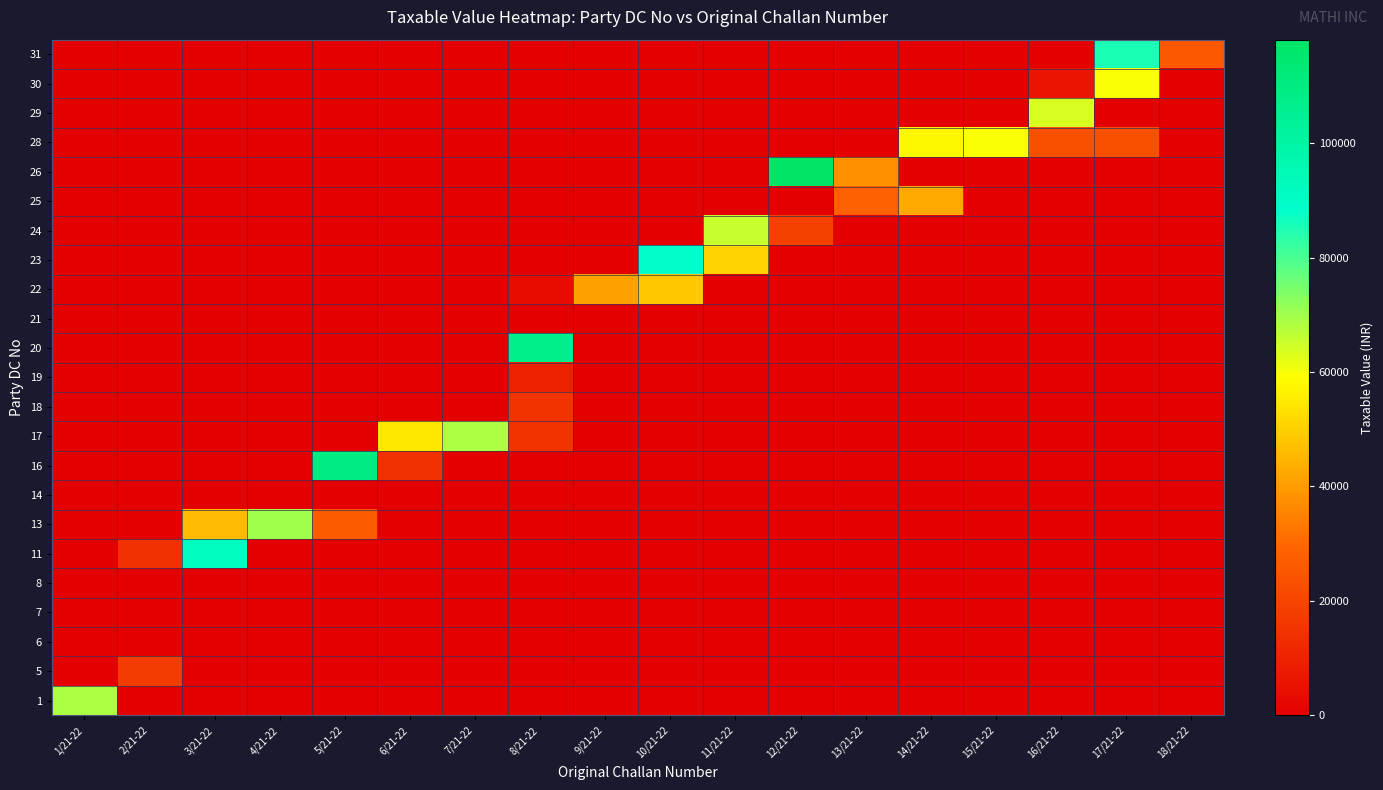

Reading left to right, transcribe all the data shown in this chart.

1: 1/21-22=68610.0	2/21-22=0.0	3/21-22=0.0	4/21-22=0.0	5/21-22=0.0	6/21-22=0.0	7/21-22=0.0	8/21-22=0.0	9/21-22=0.0	10/21-22=0.0	11/21-22=0.0	12/21-22=0.0	13/21-22=0.0	14/21-22=0.0	15/21-22=0.0	16/21-22=0.0	17/21-22=0.0	18/21-22=0.0
5: 1/21-22=0.0	2/21-22=17564.2	3/21-22=0.0	4/21-22=0.0	5/21-22=0.0	6/21-22=0.0	7/21-22=0.0	8/21-22=0.0	9/21-22=0.0	10/21-22=0.0	11/21-22=0.0	12/21-22=0.0	13/21-22=0.0	14/21-22=0.0	15/21-22=0.0	16/21-22=0.0	17/21-22=0.0	18/21-22=0.0
6: 1/21-22=0.0	2/21-22=0.0	3/21-22=0.0	4/21-22=0.0	5/21-22=0.0	6/21-22=0.0	7/21-22=0.0	8/21-22=0.0	9/21-22=0.0	10/21-22=0.0	11/21-22=0.0	12/21-22=0.0	13/21-22=0.0	14/21-22=0.0	15/21-22=0.0	16/21-22=0.0	17/21-22=0.0	18/21-22=0.0
7: 1/21-22=0.0	2/21-22=0.0	3/21-22=0.0	4/21-22=0.0	5/21-22=0.0	6/21-22=0.0	7/21-22=0.0	8/21-22=0.0	9/21-22=0.0	10/21-22=0.0	11/21-22=0.0	12/21-22=0.0	13/21-22=0.0	14/21-22=0.0	15/21-22=0.0	16/21-22=0.0	17/21-22=0.0	18/21-22=0.0
8: 1/21-22=0.0	2/21-22=0.0	3/21-22=0.0	4/21-22=0.0	5/21-22=0.0	6/21-22=0.0	7/21-22=0.0	8/21-22=0.0	9/21-22=0.0	10/21-22=0.0	11/21-22=0.0	12/21-22=0.0	13/21-22=0.0	14/21-22=0.0	15/21-22=0.0	16/21-22=0.0	17/21-22=0.0	18/21-22=0.0
11: 1/21-22=0.0	2/21-22=13996.4	3/21-22=91388.5	4/21-22=0.0	5/21-22=0.0	6/21-22=0.0	7/21-22=0.0	8/21-22=0.0	9/21-22=0.0	10/21-22=0.0	11/21-22=0.0	12/21-22=0.0	13/21-22=0.0	14/21-22=0.0	15/21-22=0.0	16/21-22=0.0	17/21-22=0.0	18/21-22=0.0
13: 1/21-22=0.0	2/21-22=0.0	3/21-22=45831.5	4/21-22=69982.2	5/21-22=26620.7	6/21-22=0.0	7/21-22=0.0	8/21-22=0.0	9/21-22=0.0	10/21-22=0.0	11/21-22=0.0	12/21-22=0.0	13/21-22=0.0	14/21-22=0.0	15/21-22=0.0	16/21-22=0.0	17/21-22=0.0	18/21-22=0.0
14: 1/21-22=0.0	2/21-22=0.0	3/21-22=0.0	4/21-22=0.0	5/21-22=0.0	6/21-22=0.0	7/21-22=0.0	8/21-22=0.0	9/21-22=0.0	10/21-22=0.0	11/21-22=0.0	12/21-22=0.0	13/21-22=0.0	14/21-22=0.0	15/21-22=0.0	16/21-22=0.0	17/21-22=0.0	18/21-22=0.0
16: 1/21-22=0.0	2/21-22=0.0	3/21-22=0.0	4/21-22=0.0	5/21-22=109776.0	6/21-22=13722.0	7/21-22=0.0	8/21-22=0.0	9/21-22=0.0	10/21-22=0.0	11/21-22=0.0	12/21-22=0.0	13/21-22=0.0	14/21-22=0.0	15/21-22=0.0	16/21-22=0.0	17/21-22=0.0	18/21-22=0.0
17: 1/21-22=0.0	2/21-22=0.0	3/21-22=0.0	4/21-22=0.0	5/21-22=0.0	6/21-22=54888.0	7/21-22=68610.0	8/21-22=14819.8	9/21-22=0.0	10/21-22=0.0	11/21-22=0.0	12/21-22=0.0	13/21-22=0.0	14/21-22=0.0	15/21-22=0.0	16/21-22=0.0	17/21-22=0.0	18/21-22=0.0
18: 1/21-22=0.0	2/21-22=0.0	3/21-22=0.0	4/21-22=0.0	5/21-22=0.0	6/21-22=0.0	7/21-22=0.0	8/21-22=14819.8	9/21-22=0.0	10/21-22=0.0	11/21-22=0.0	12/21-22=0.0	13/21-22=0.0	14/21-22=0.0	15/21-22=0.0	16/21-22=0.0	17/21-22=0.0	18/21-22=0.0
19: 1/21-22=0.0	2/21-22=0.0	3/21-22=0.0	4/21-22=0.0	5/21-22=0.0	6/21-22=0.0	7/21-22=0.0	8/21-22=9879.8	9/21-22=0.0	10/21-22=0.0	11/21-22=0.0	12/21-22=0.0	13/21-22=0.0	14/21-22=0.0	15/21-22=0.0	16/21-22=0.0	17/21-22=0.0	18/21-22=0.0
20: 1/21-22=0.0	2/21-22=0.0	3/21-22=0.0	4/21-22=0.0	5/21-22=0.0	6/21-22=0.0	7/21-22=0.0	8/21-22=107031.6	9/21-22=0.0	10/21-22=0.0	11/21-22=0.0	12/21-22=0.0	13/21-22=0.0	14/21-22=0.0	15/21-22=0.0	16/21-22=0.0	17/21-22=0.0	18/21-22=0.0
21: 1/21-22=0.0	2/21-22=0.0	3/21-22=0.0	4/21-22=0.0	5/21-22=0.0	6/21-22=0.0	7/21-22=0.0	8/21-22=0.0	9/21-22=0.0	10/21-22=0.0	11/21-22=0.0	12/21-22=0.0	13/21-22=0.0	14/21-22=0.0	15/21-22=0.0	16/21-22=0.0	17/21-22=0.0	18/21-22=0.0
22: 1/21-22=0.0	2/21-22=0.0	3/21-22=0.0	4/21-22=0.0	5/21-22=0.0	6/21-22=0.0	7/21-22=0.0	8/21-22=3430.5	9/21-22=41166.0	10/21-22=48438.7	11/21-22=0.0	12/21-22=0.0	13/21-22=0.0	14/21-22=0.0	15/21-22=0.0	16/21-22=0.0	17/21-22=0.0	18/21-22=0.0
23: 1/21-22=0.0	2/21-22=0.0	3/21-22=0.0	4/21-22=0.0	5/21-22=0.0	6/21-22=0.0	7/21-22=0.0	8/21-22=0.0	9/21-22=0.0	10/21-22=88781.3	11/21-22=50359.7	12/21-22=0.0	13/21-22=0.0	14/21-22=0.0	15/21-22=0.0	16/21-22=0.0	17/21-22=0.0	18/21-22=0.0
24: 1/21-22=0.0	2/21-22=0.0	3/21-22=0.0	4/21-22=0.0	5/21-22=0.0	6/21-22=0.0	7/21-22=0.0	8/21-22=0.0	9/21-22=0.0	10/21-22=0.0	11/21-22=65728.4	12/21-22=19073.6	13/21-22=0.0	14/21-22=0.0	15/21-22=0.0	16/21-22=0.0	17/21-22=0.0	18/21-22=0.0
25: 1/21-22=0.0	2/21-22=0.0	3/21-22=0.0	4/21-22=0.0	5/21-22=0.0	6/21-22=0.0	7/21-22=0.0	8/21-22=0.0	9/21-22=0.0	10/21-22=0.0	11/21-22=0.0	12/21-22=0.0	13/21-22=28130.1	14/21-22=42401.0	15/21-22=0.0	16/21-22=0.0	17/21-22=0.0	18/21-22=0.0
26: 1/21-22=0.0	2/21-22=0.0	3/21-22=0.0	4/21-22=0.0	5/21-22=0.0	6/21-22=0.0	7/21-22=0.0	8/21-22=0.0	9/21-22=0.0	10/21-22=0.0	11/21-22=0.0	12/21-22=118146.4	13/21-22=37735.5	14/21-22=0.0	15/21-22=0.0	16/21-22=0.0	17/21-22=0.0	18/21-22=0.0
28: 1/21-22=0.0	2/21-22=0.0	3/21-22=0.0	4/21-22=0.0	5/21-22=0.0	6/21-22=0.0	7/21-22=0.0	8/21-22=0.0	9/21-22=0.0	10/21-22=0.0	11/21-22=0.0	12/21-22=0.0	13/21-22=0.0	14/21-22=57495.2	15/21-22=59553.5	16/21-22=23464.6	17/21-22=23464.6	18/21-22=0.0
29: 1/21-22=0.0	2/21-22=0.0	3/21-22=0.0	4/21-22=0.0	5/21-22=0.0	6/21-22=0.0	7/21-22=0.0	8/21-22=0.0	9/21-22=0.0	10/21-22=0.0	11/21-22=0.0	12/21-22=0.0	13/21-22=0.0	14/21-22=0.0	15/21-22=0.0	16/21-22=63670.1	17/21-22=0.0	18/21-22=0.0
30: 1/21-22=0.0	2/21-22=0.0	3/21-22=0.0	4/21-22=0.0	5/21-22=0.0	6/21-22=0.0	7/21-22=0.0	8/21-22=0.0	9/21-22=0.0	10/21-22=0.0	11/21-22=0.0	12/21-22=0.0	13/21-22=0.0	14/21-22=0.0	15/21-22=0.0	16/21-22=6174.9	17/21-22=59553.5	18/21-22=0.0
31: 1/21-22=0.0	2/21-22=0.0	3/21-22=0.0	4/21-22=0.0	5/21-22=0.0	6/21-22=0.0	7/21-22=0.0	8/21-22=0.0	9/21-22=0.0	10/21-22=0.0	11/21-22=0.0	12/21-22=0.0	13/21-22=0.0	14/21-22=0.0	15/21-22=0.0	16/21-22=0.0	17/21-22=85488.1	18/21-22=25797.4